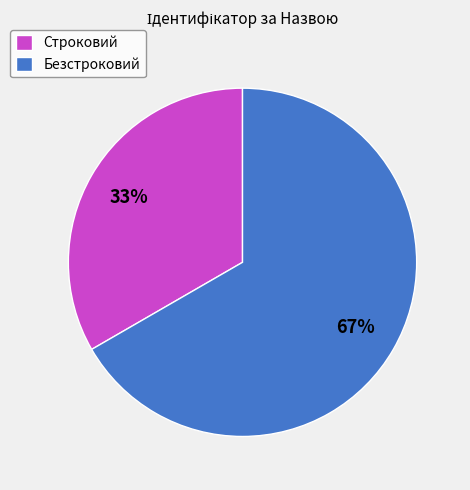

Rank the categories by value from lowest to highest.

Строковий, Безстроковий